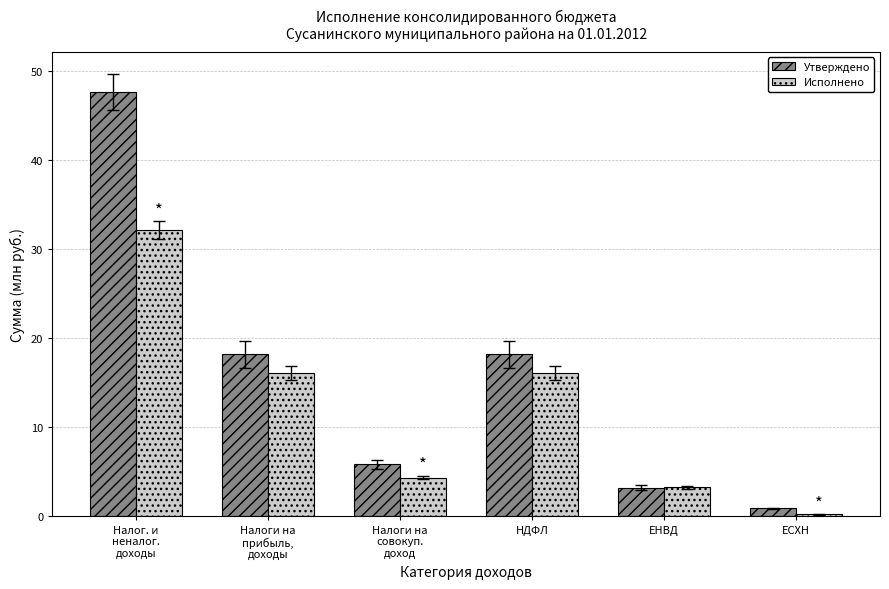

Count the number of categories in the chart.

6